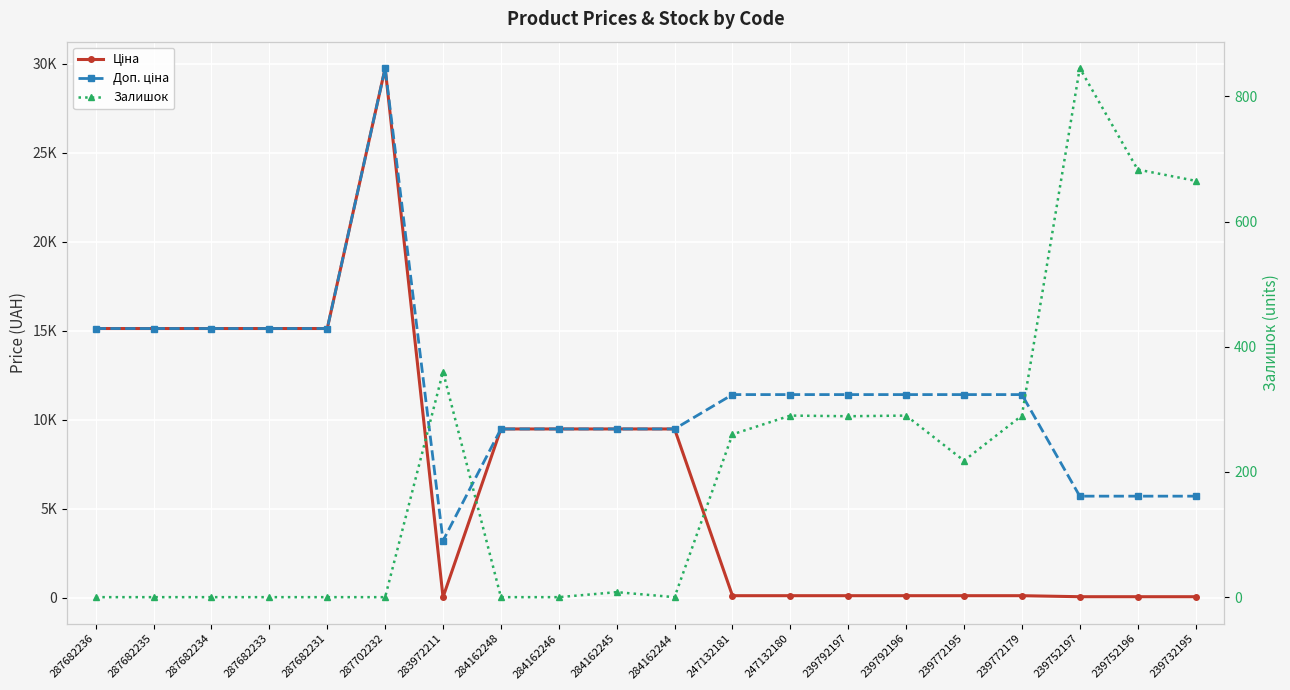

Which category has the highest value across all series?

287702232